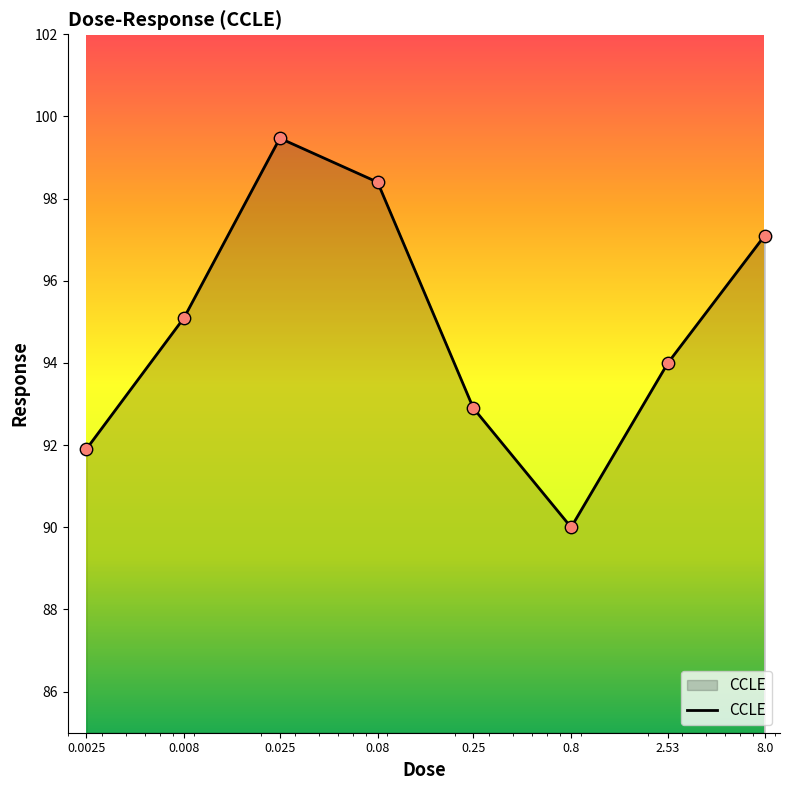

True or false: there are more than 2 points higher than both neighbors.

False